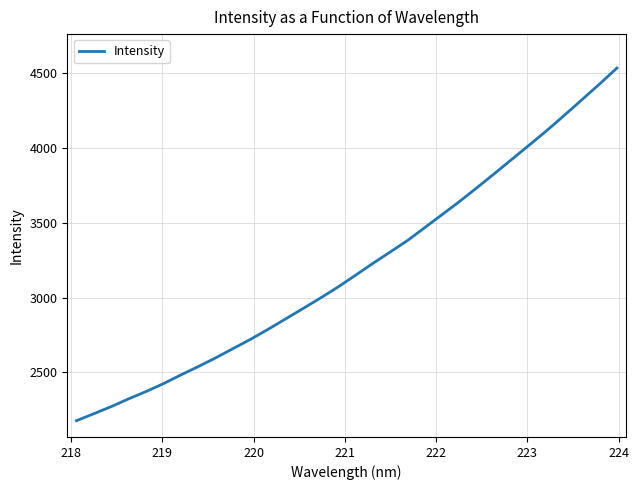

What is the minimum value shown in the chart?

2176.1